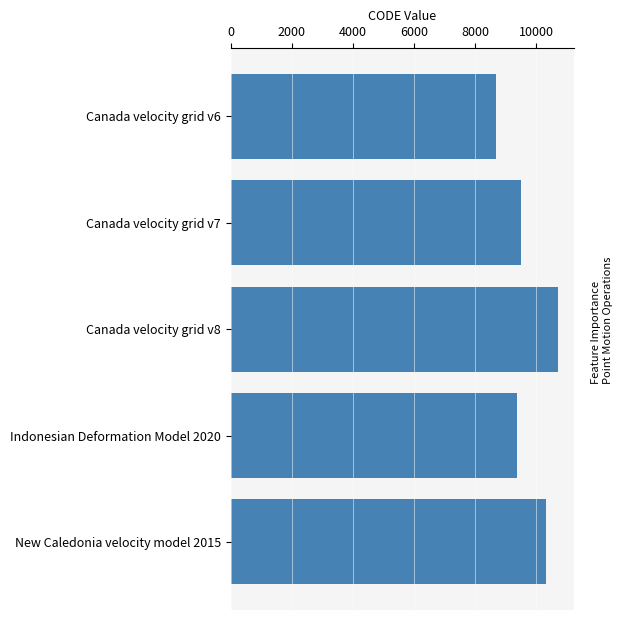

Does the chart contain any negative values?

No